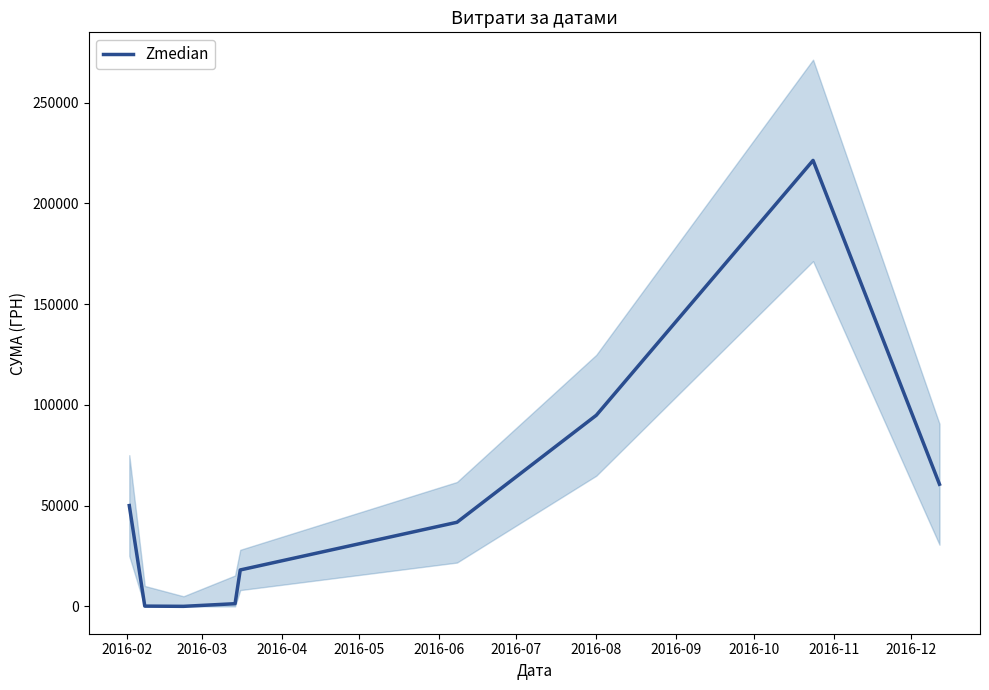

What is the greatest value displayed?

221368.2